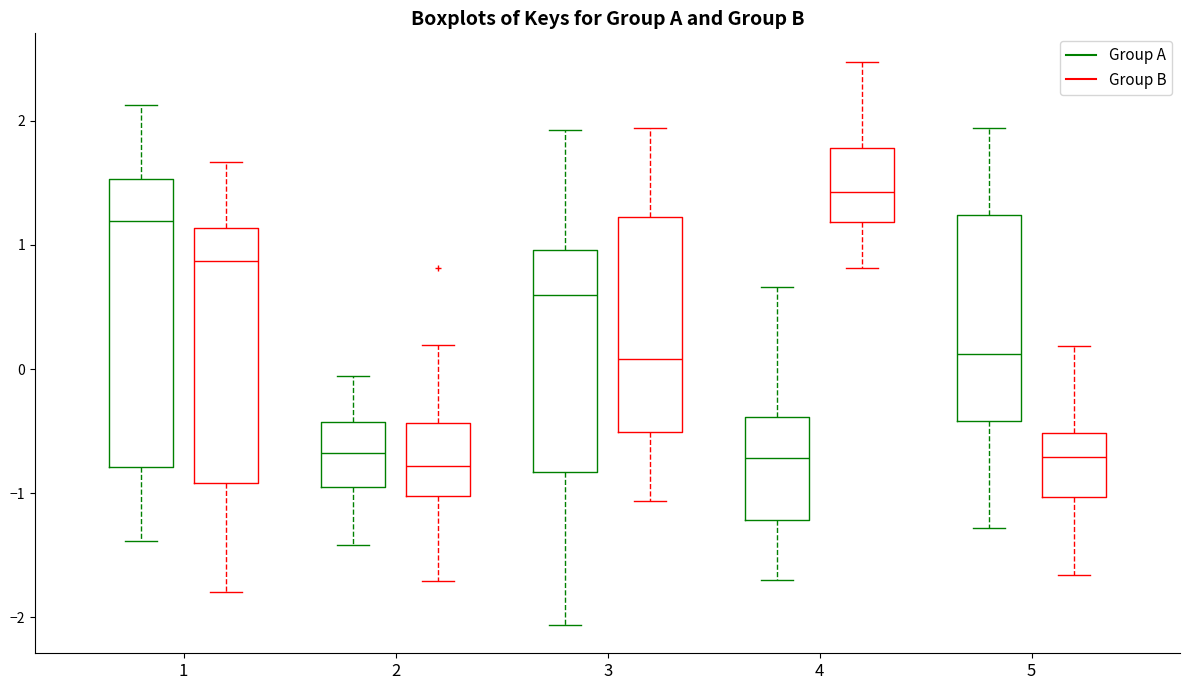

Where is the upper edge of the box for 2 (Group A) on the y-axis? The values are not printed on the chart, so give them approximately, as read against the axis.

-0.4